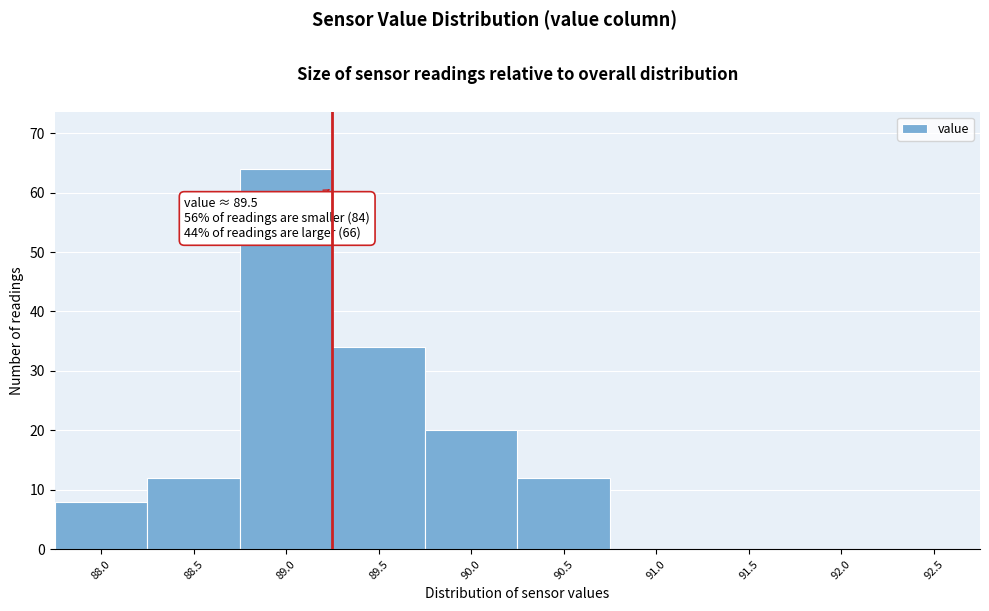

Reading left to right, list all the values displayed in this chart.

88.0=8	88.5=12	89.0=64	89.5=34	90.0=20	90.5=12	91.0=0	91.5=0	92.0=0	92.5=0